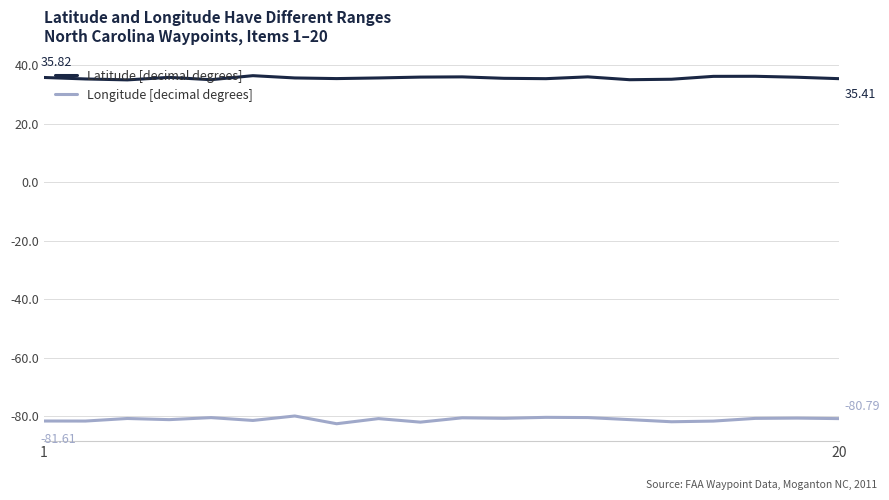

True or false: Latitude [decimal degrees] and Longitude [decimal degrees] cross at least once.

False